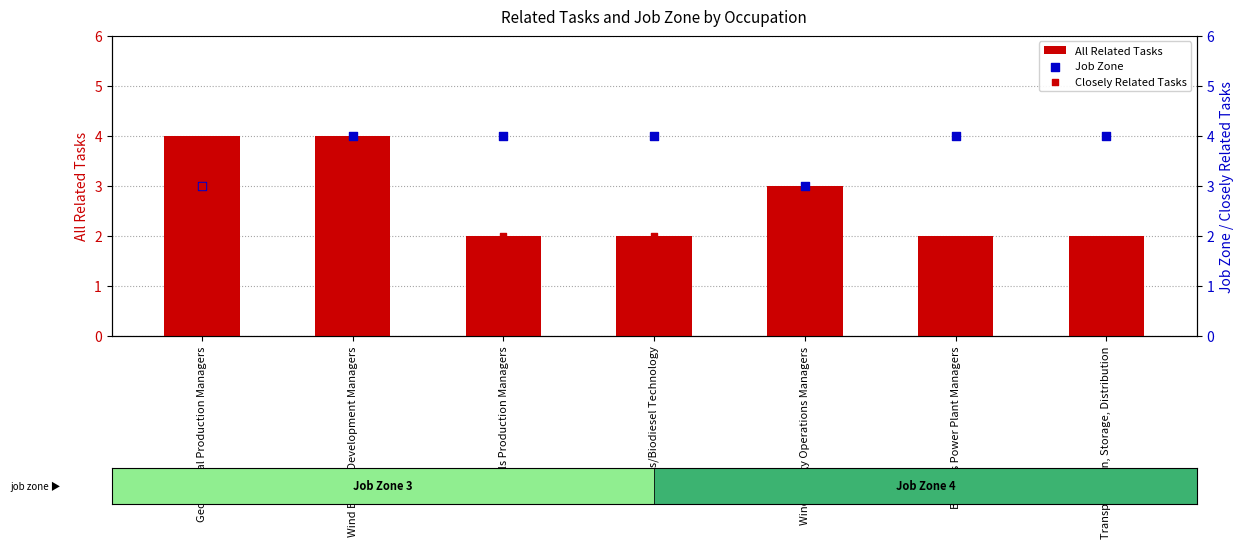

What are all the series names shown in the legend?

All Related Tasks, Job Zone, Closely Related Tasks